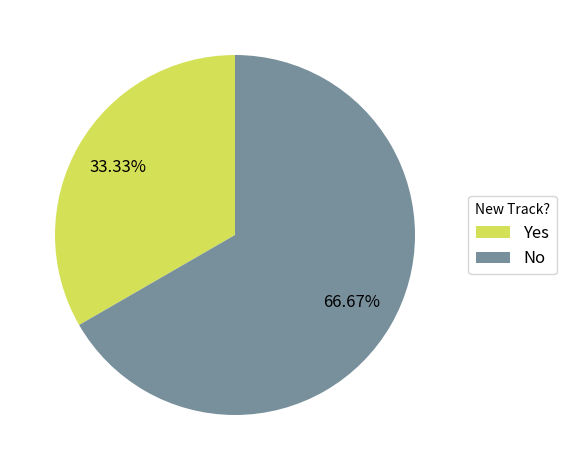

To the nearest percent, what is the difference between the No and Yes slice percentages?

33%